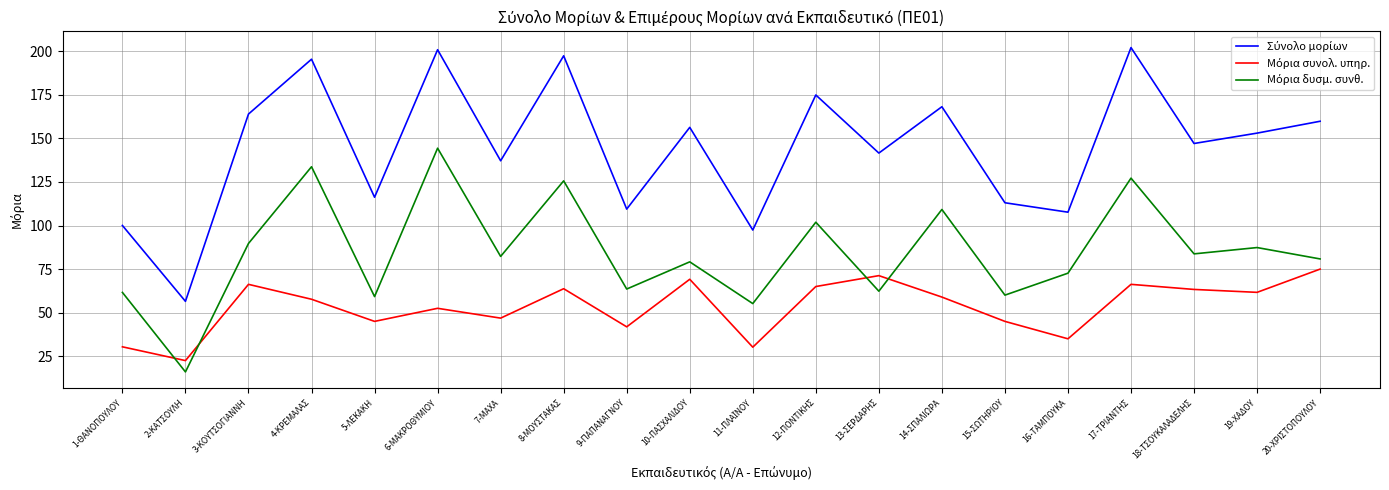

What is the minimum value shown in the chart?

16.0